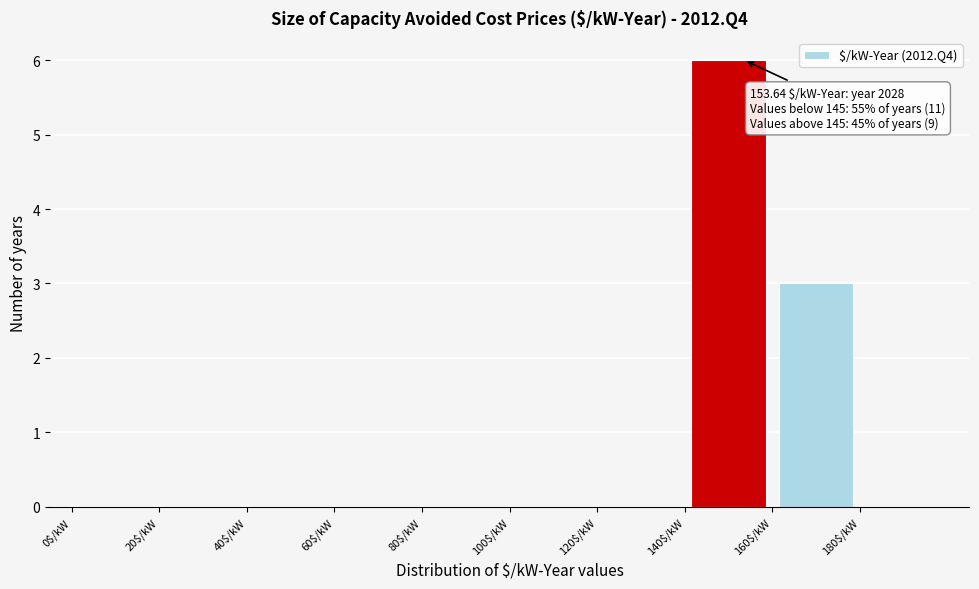

Over which range of the x-axis is the bar tallest?

140 to 160